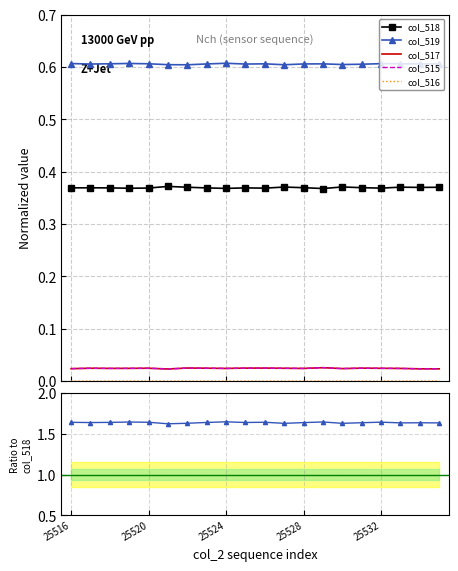

How many col_516 values are between 0 and 1?

20